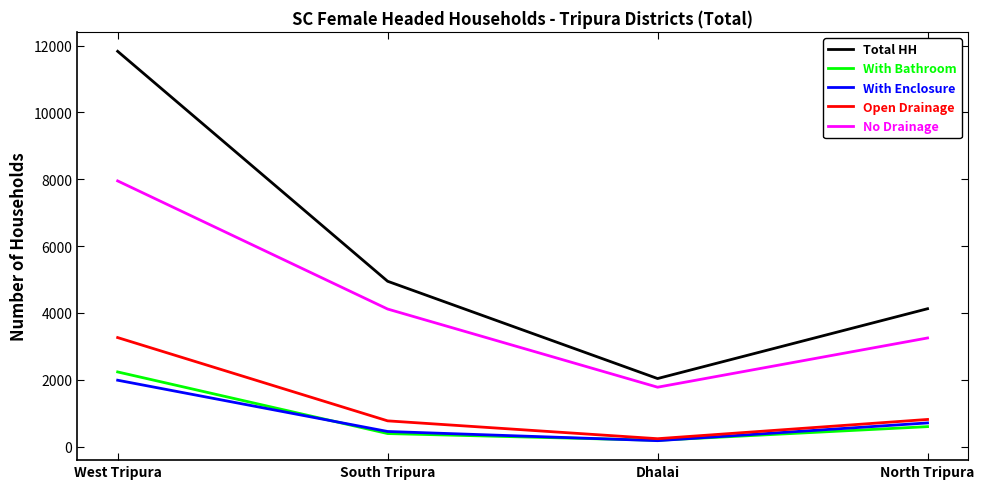

Between South Tripura and North Tripura, which series saw the biggest shift?

No Drainage